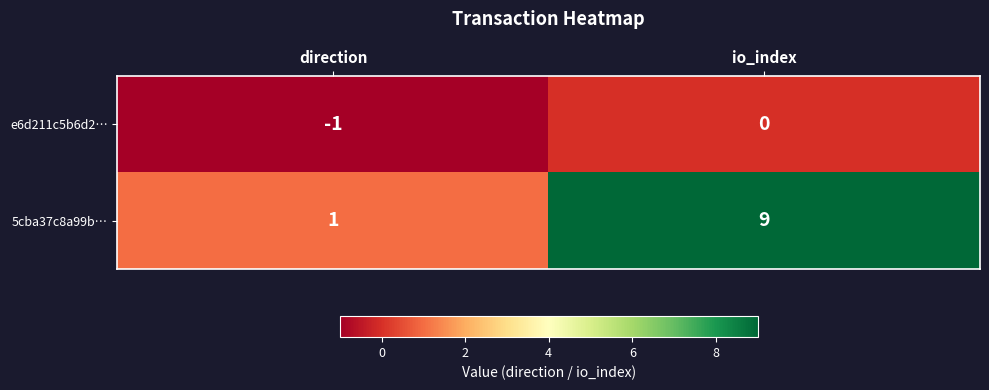

Which series changed the most between direction and io_index?

5cba37c8a99b…